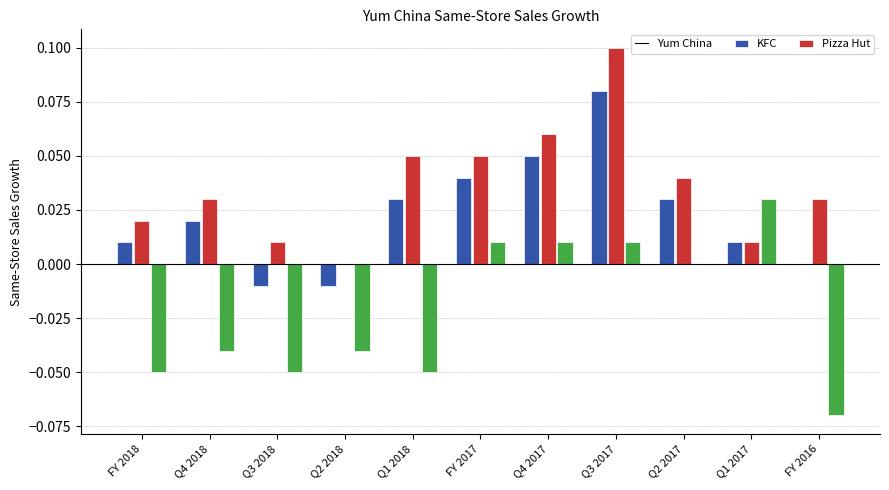

How many Yum China values are between 0 and 1?

9